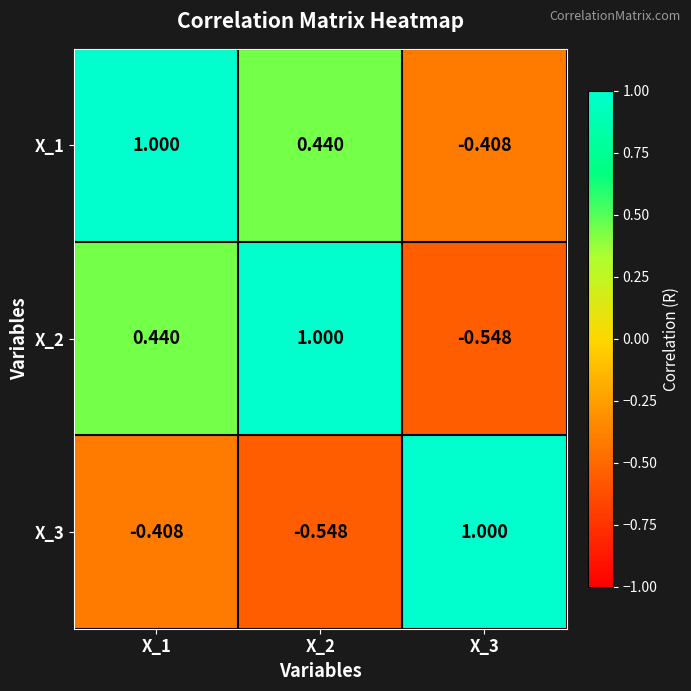

Is the value of X_2 at X_3 greater than the value of X_1 at X_3?

No